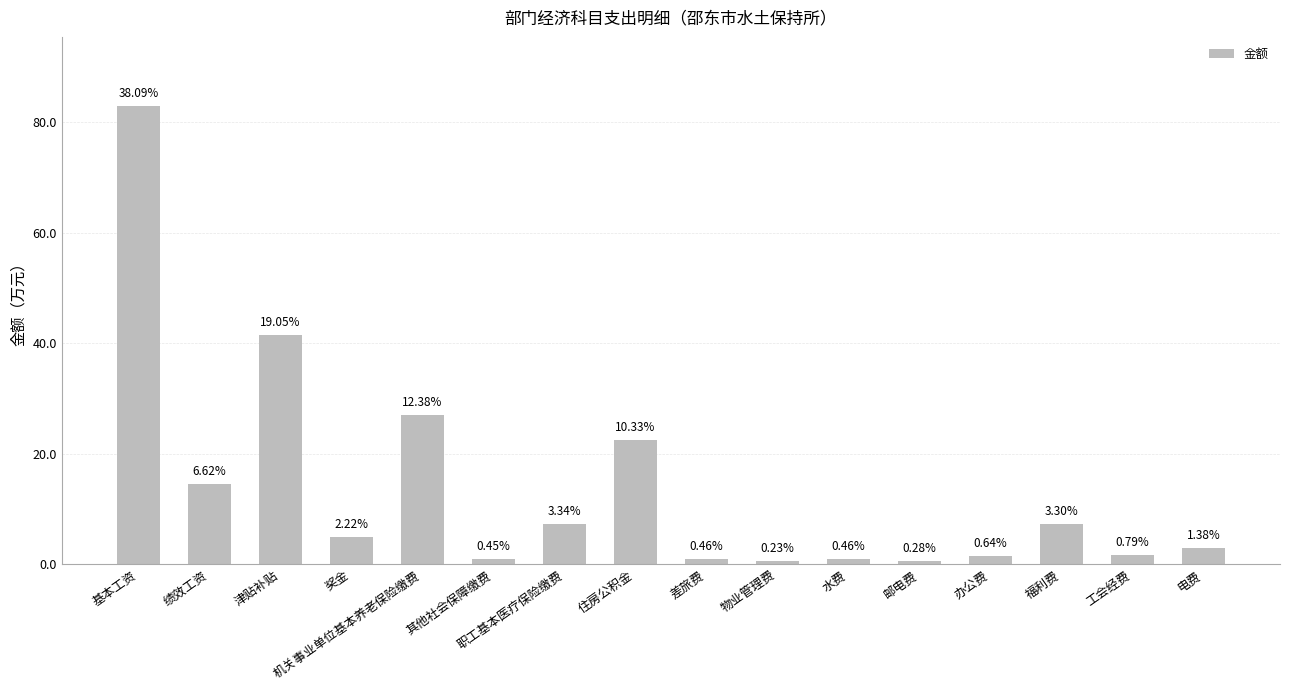

Which category has the lowest value across all series?

物业管理费